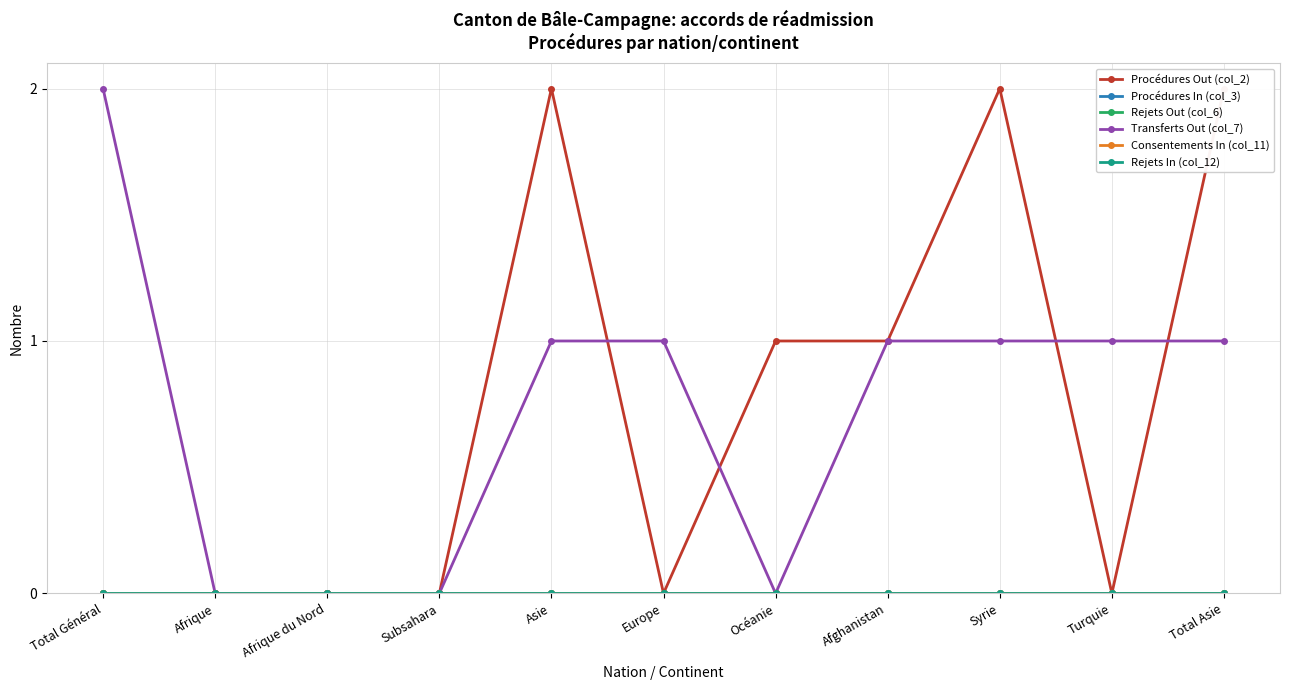

How many lines are shown in the chart?

6